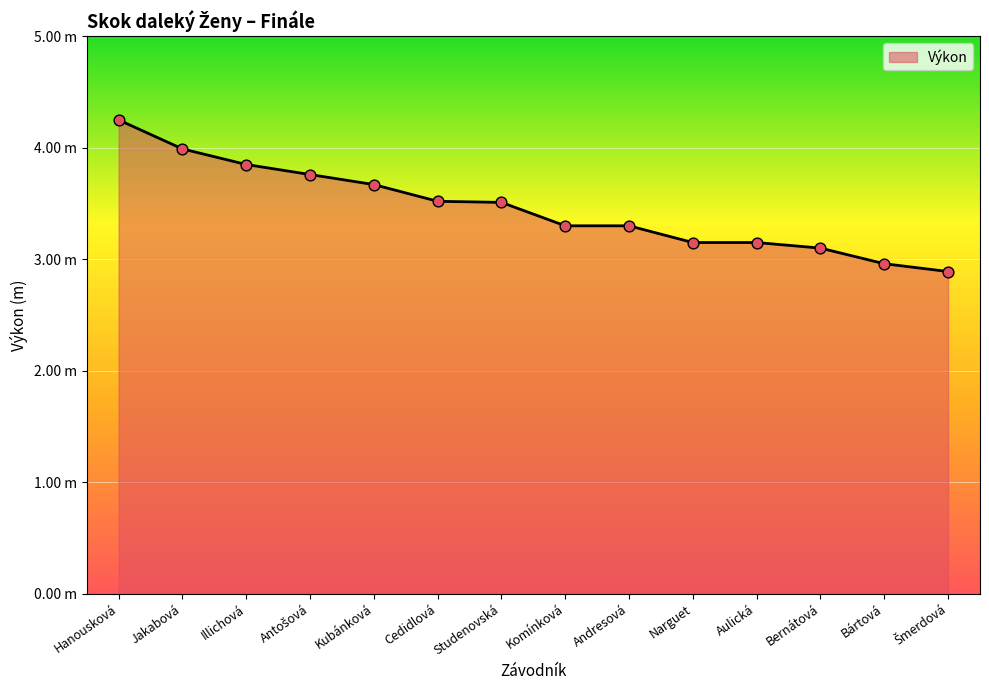

Between Illichová and Bernátová, which is larger?

Illichová